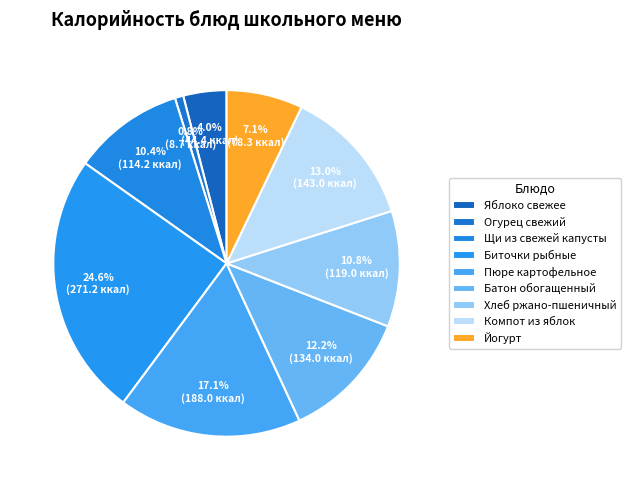

How many segments does this pie chart have?

9